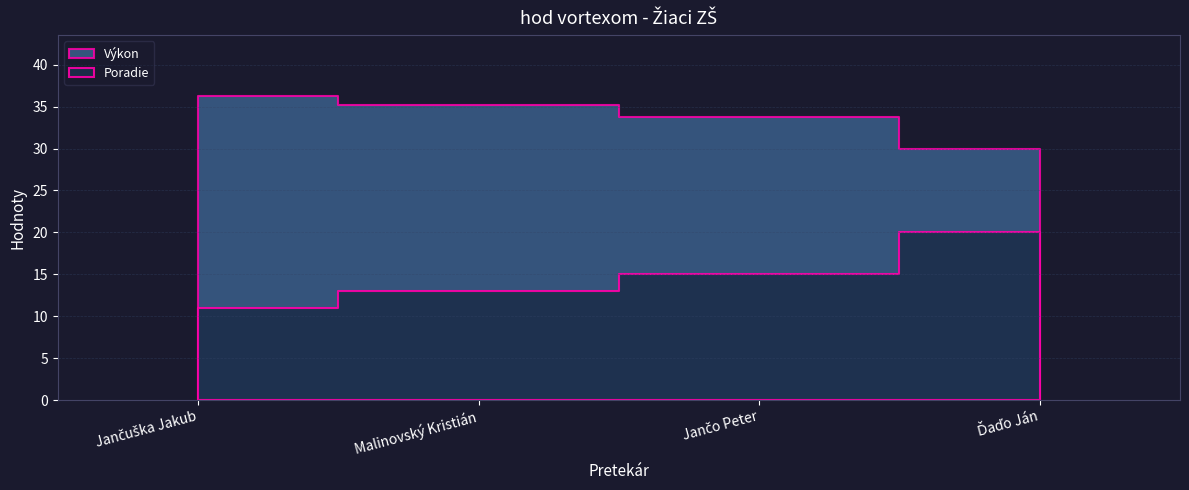

At which label is Výkon closest to 33?

Jančo Peter